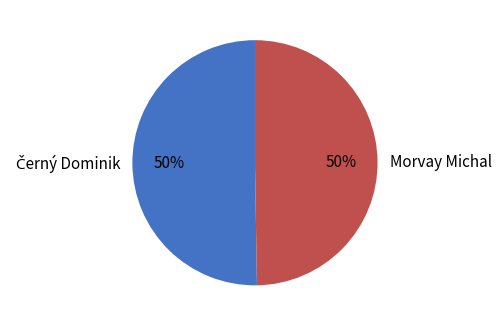

Is it true that Morvay Michal is 50% of the pie?

True